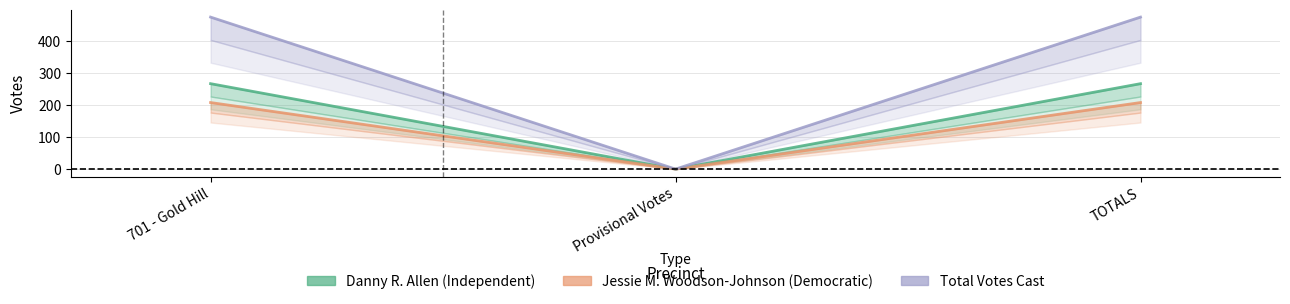

Rank the series by their maximum value, from lowest to highest.

Jessie M. Woodson-Johnson, Danny R. Allen, Total Votes Cast